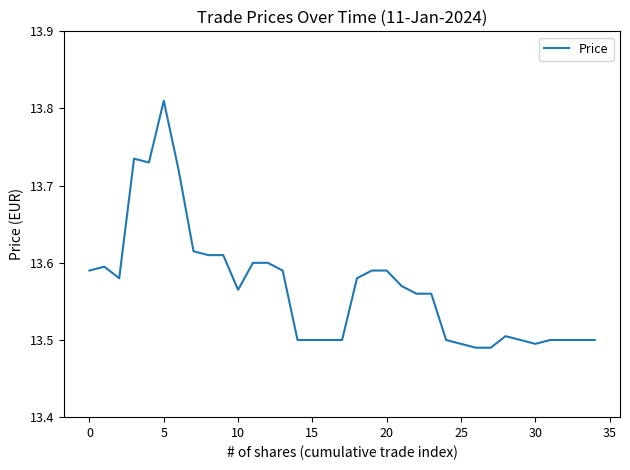

What is the difference between the maximum and minimum values?

0.3